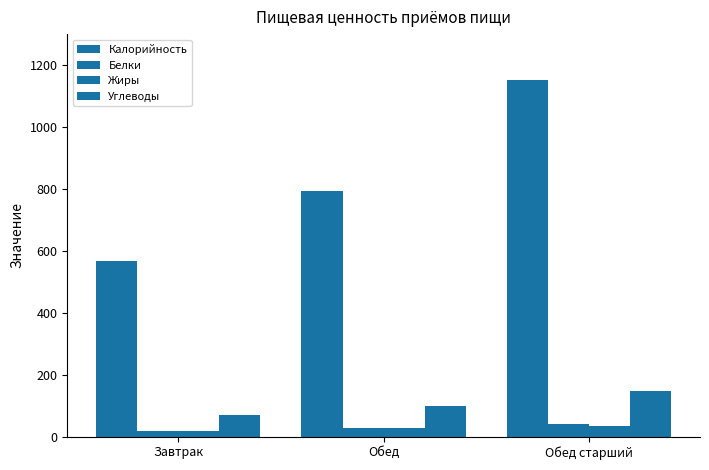

What is the total value across all series at Завтрак?

675.9